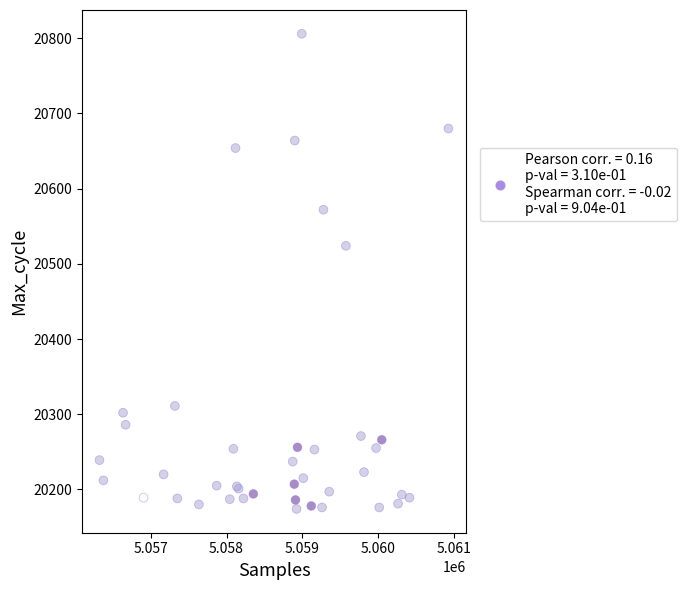

What Y value in the scatter plot is closest to 20490?

20524